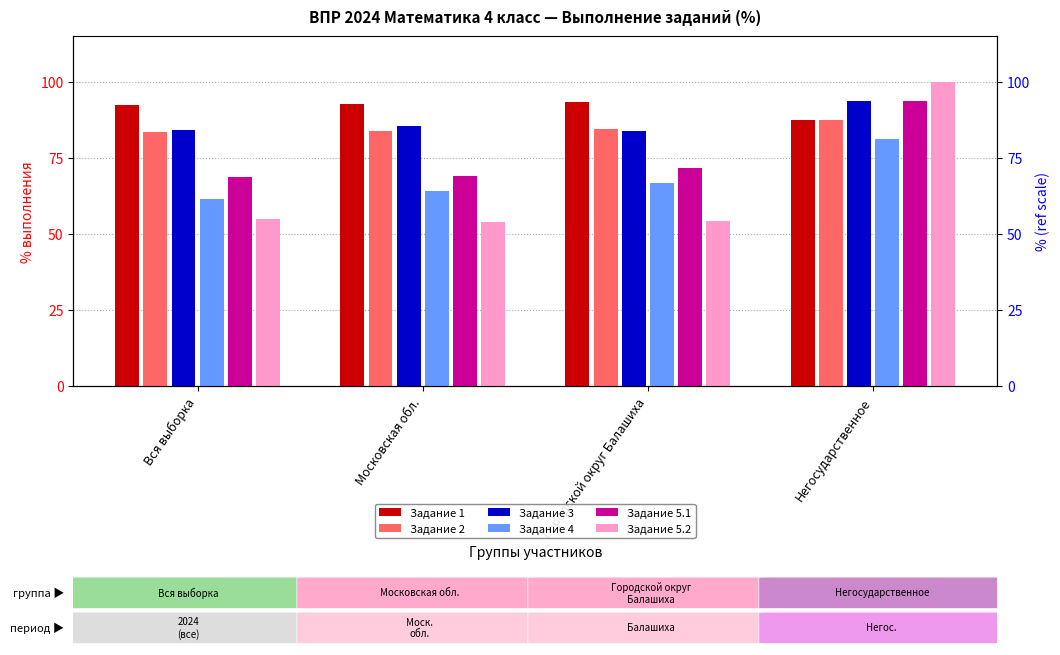

How many values in the Задание 4 series are below 66?

2